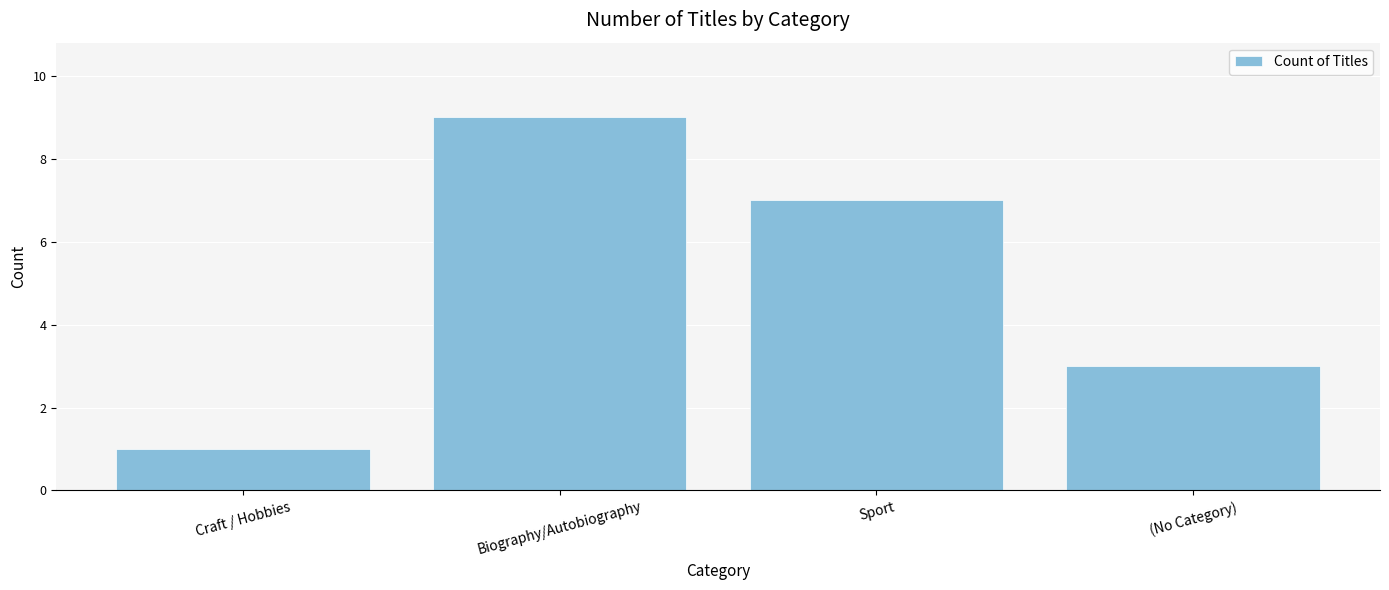

True or false: the data shows 5 at (No Category).

False